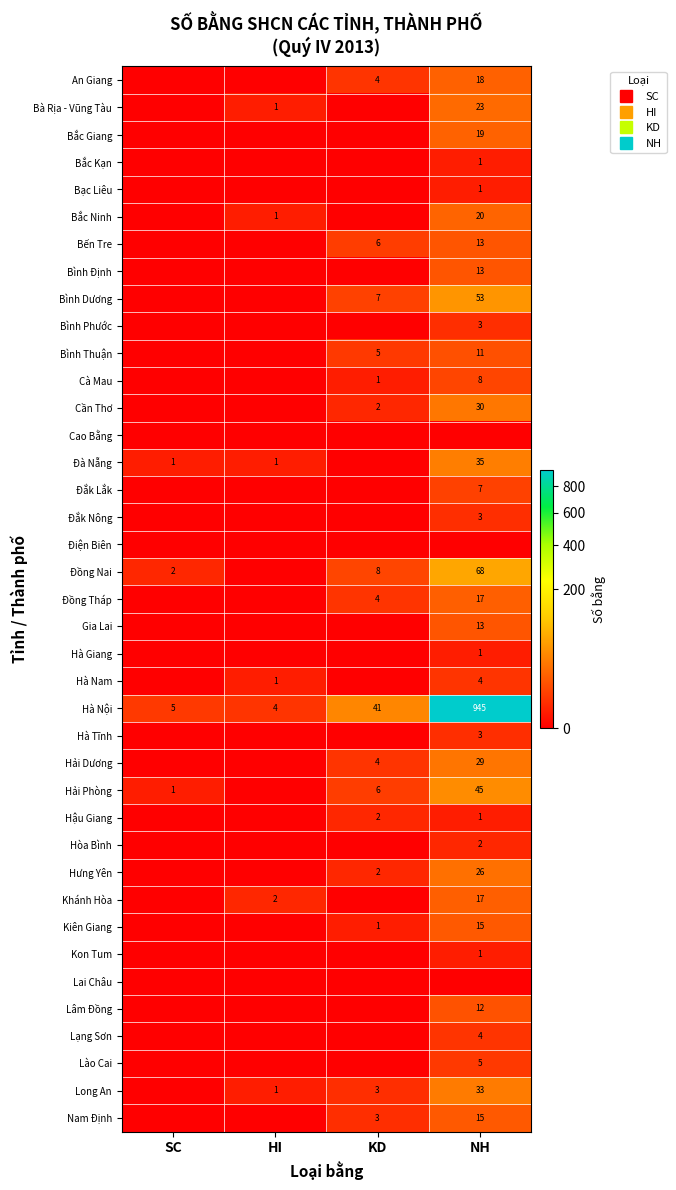

At NH, list the series in order from largest to smallest.

Hà Nội, Đồng Nai, Bình Dương, Hải Phòng, Đà Nẵng, Long An, Cần Thơ, Hải Dương, Hưng Yên, Bà Rịa - Vũng Tàu, Bắc Ninh, Bắc Giang, An Giang, Đồng Tháp, Khánh Hòa, Kiên Giang, Nam Định, Bến Tre, Bình Định, Gia Lai, Lâm Đồng, Bình Thuận, Cà Mau, Đắk Lắk, Lào Cai, Hà Nam, Lạng Sơn, Bình Phước, Đắk Nông, Hà Tĩnh, Hòa Bình, Bắc Kạn, Bạc Liêu, Hà Giang, Hậu Giang, Kon Tum, Cao Bằng, Điện Biên, Lai Châu